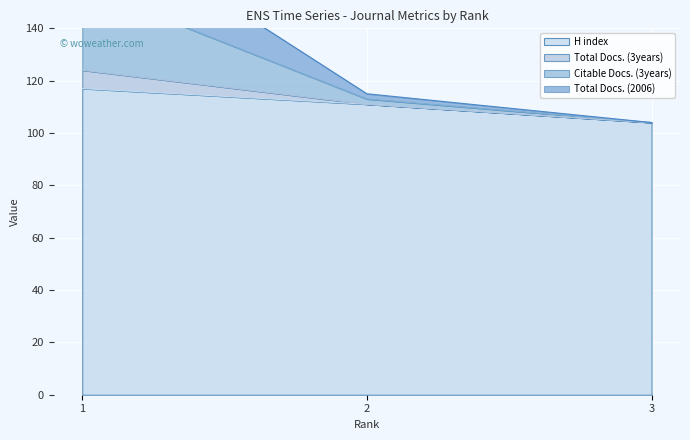

What is the highest value of the H index series?

117